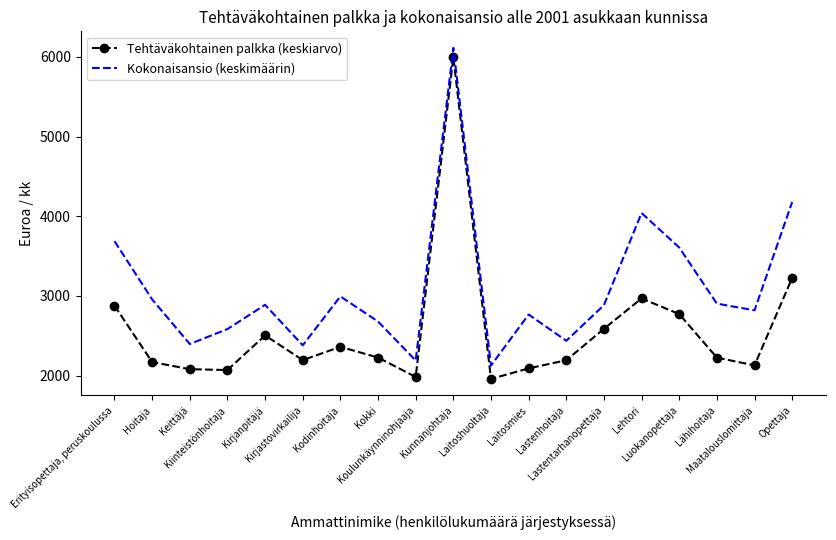

What is the minimum value for Tehtäväkohtainen palkka (keskiarvo)?

1958.7